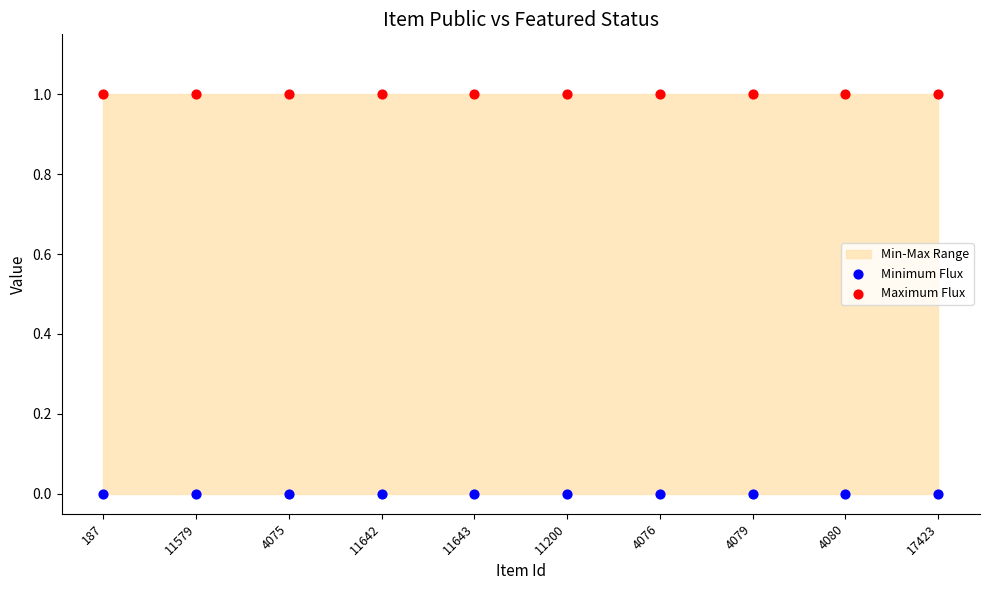

Which series contains the highest Y value?

Maximum Flux